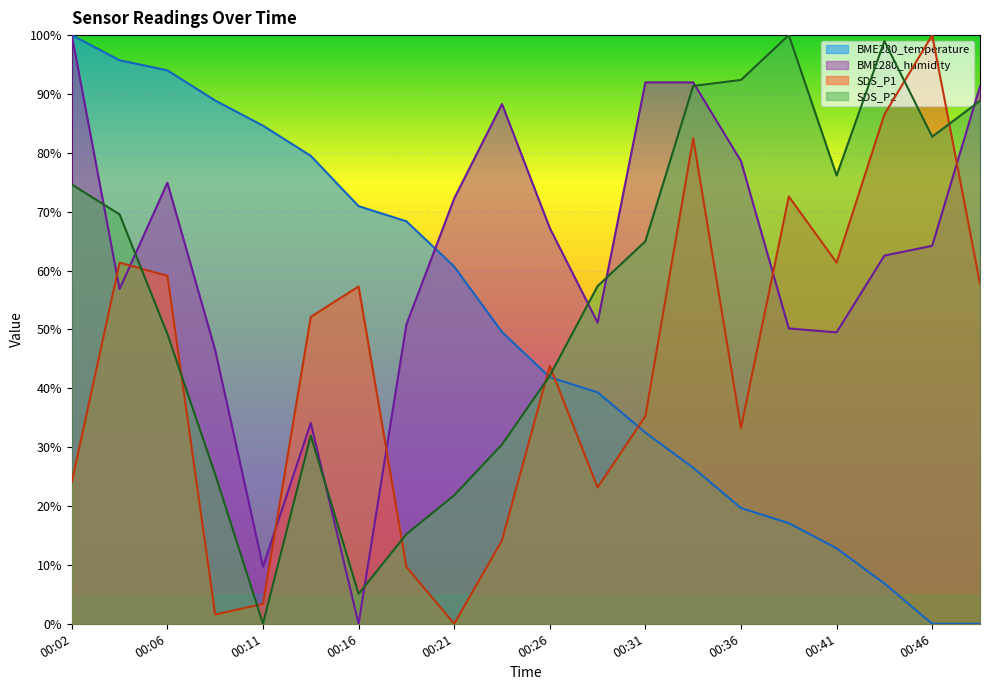

Reading left to right, extract all data points from this chart.

BME280_temperature: 00:02=100.0	00:04=95.7	00:06=94.0	00:09=88.9	00:11=84.6	00:14=79.5	00:16=70.9	00:19=68.4	00:21=60.7	00:23=49.6	00:26=41.9	00:28=39.3	00:31=32.5	00:33=26.5	00:36=19.7	00:38=17.1	00:41=12.8	00:43=6.8	00:46=0.0	00:48=0.0
BME280_humidity: 00:02=100.0	00:04=56.9	00:06=74.9	00:09=46.5	00:11=9.7	00:14=34.1	00:16=0.0	00:19=50.8	00:21=72.2	00:23=88.3	00:26=67.2	00:28=51.2	00:31=92.0	00:33=92.0	00:36=78.6	00:38=50.2	00:41=49.5	00:43=62.5	00:46=64.2	00:48=91.3
SDS_P1: 00:02=24.0	00:04=61.3	00:06=59.1	00:09=1.6	00:11=3.4	00:14=52.1	00:16=57.3	00:19=9.7	00:21=0.0	00:23=14.2	00:26=43.8	00:28=23.1	00:31=35.3	00:33=82.5	00:36=33.3	00:38=72.6	00:41=61.3	00:43=86.5	00:46=100.0	00:48=57.8
SDS_P2: 00:02=74.6	00:04=69.5	00:06=49.2	00:09=25.4	00:11=0.0	00:14=32.0	00:16=5.1	00:19=15.2	00:21=21.8	00:23=30.5	00:26=42.1	00:28=57.4	00:31=65.0	00:33=91.4	00:36=92.4	00:38=100.0	00:41=76.1	00:43=99.0	00:46=82.7	00:48=88.8